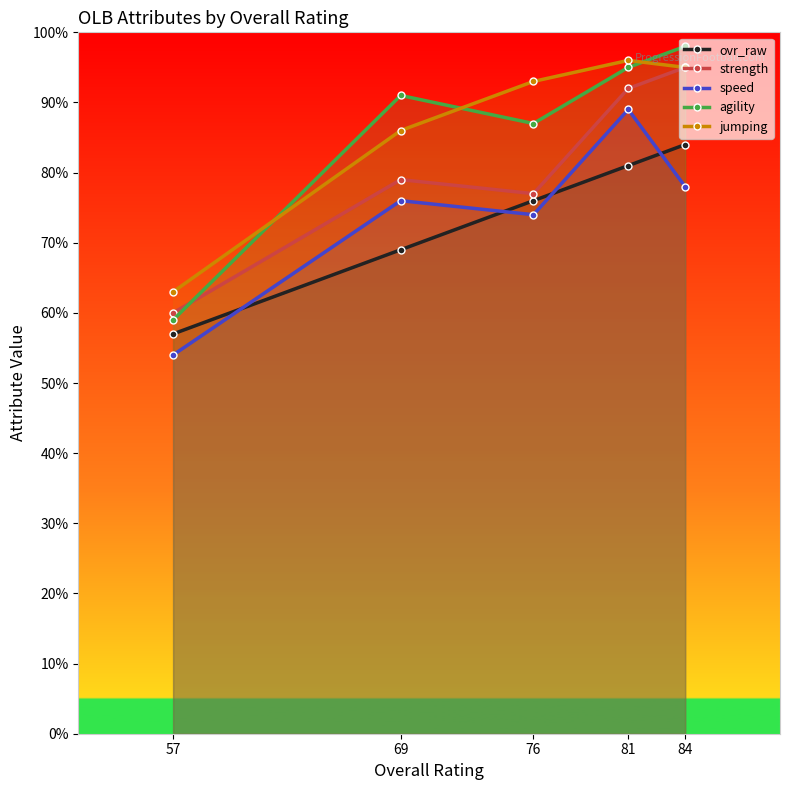

True or false: speed and strength intersect in this chart.

False